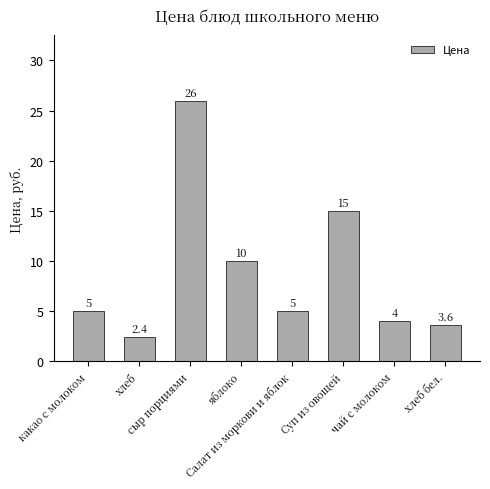

Where is the data nearest to the value 14?

Суп из овощей